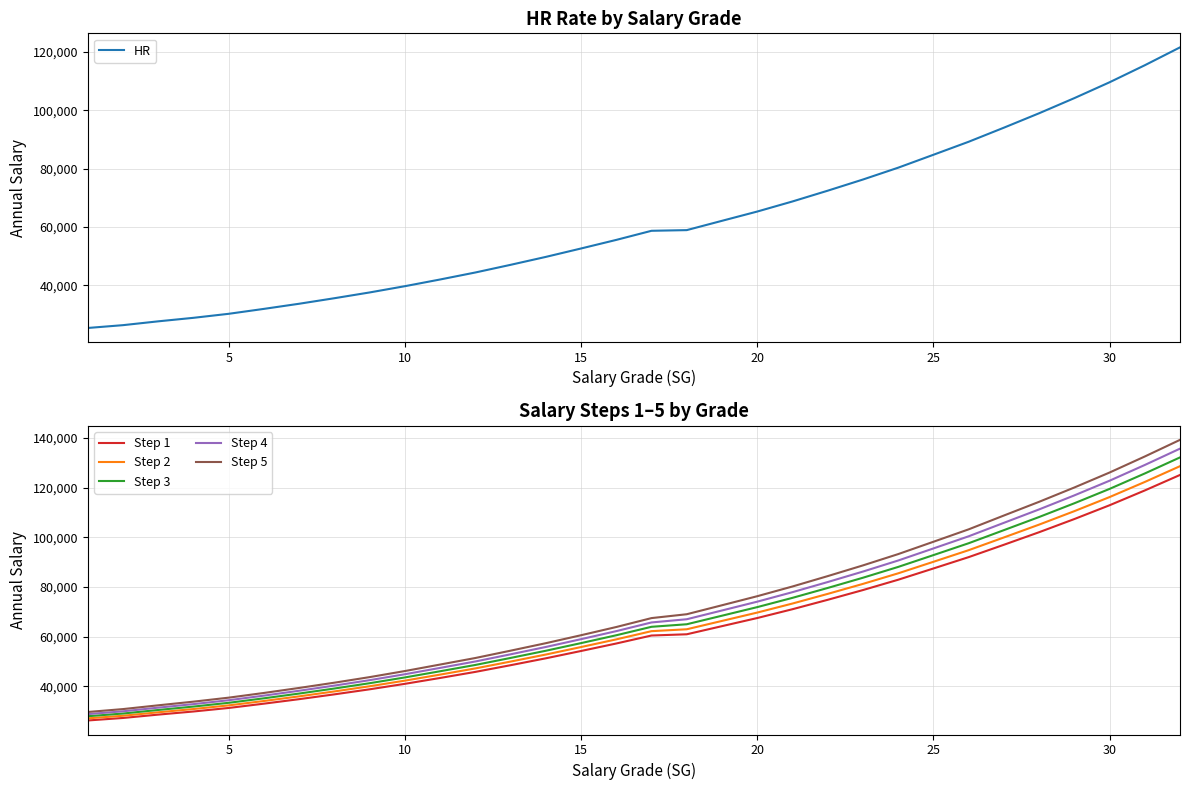

Reading left to right, transcribe all the data shown in this chart.

HR: 25319	26285	27598	28803	30181	31870	33631	35528	37507	39653	41953	44354	46983	49703	52589	55535	58661	58891	62083	65261	68720	72415	76246	80306	84737	89200	94029	98979	104169	109611	115453	121593
Step 1: 26173	27181	28535	29794	31219	32949	34762	36703	38735	40941	43305	45753	48447	51226	54177	57196	60416	60911	64188	67459	71010	74802	78730	82889	87428	91999	96977	102042	107348	112908	118875	125128
Step 2: 27027	28077	29472	30785	32257	34028	35893	37878	39963	42229	44657	47152	49911	52749	55765	58857	62171	62931	66293	69657	73300	77189	81214	85472	90119	94798	99925	105105	110527	116205	122297	128663
Step 3: 27881	28973	30409	31776	33295	35107	37024	39053	41191	43517	46009	48551	51375	54272	57353	60518	63926	64951	68398	71855	75590	79576	83698	88055	92810	97597	102873	108168	113706	119502	125719	132198
Step 4: 28735	29869	31346	32767	34333	36186	38155	40228	42419	44805	47361	49950	52839	55795	58941	62179	65681	66971	70503	74053	77880	81963	86182	90638	95501	100396	105821	111231	116885	122799	129141	135733
Step 5: 29589	30765	32283	33758	35371	37265	39286	41403	43647	46093	48713	51349	54303	57318	60529	63840	67436	68991	72608	76251	80170	84350	88666	93221	98192	103195	108769	114294	120064	126096	132563	139268